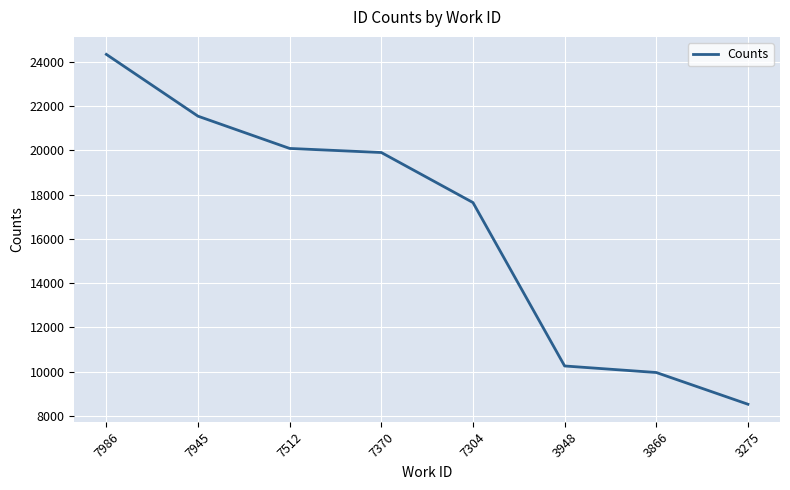

The value at 3866 is 9968. True or false?

True